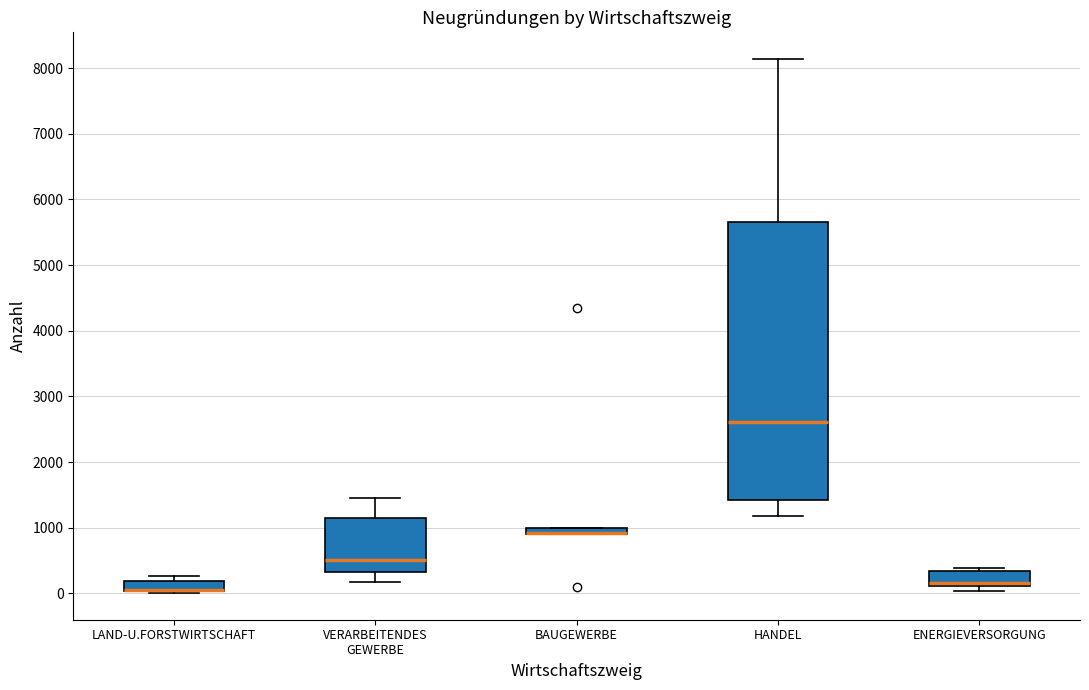

Where does the median line of the box for VERARBEITENDES GEWERBE sit on the y-axis? The values are not printed on the chart, so give them approximately, as read against the axis.

500